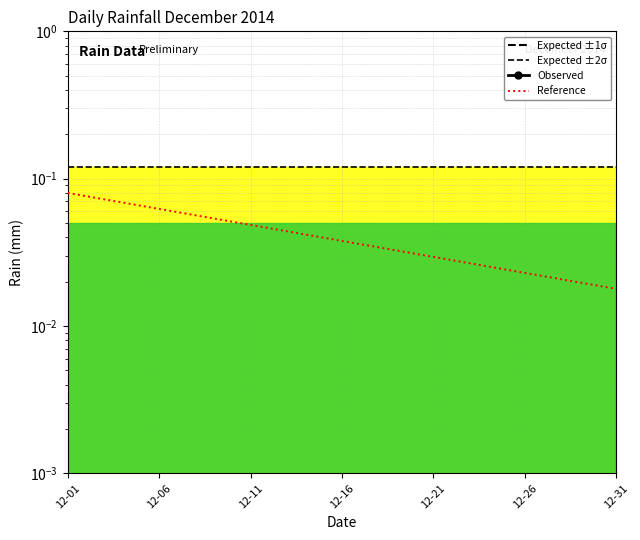

True or false: Expected ±2σ has a value of 0.1 at 12-16.

True